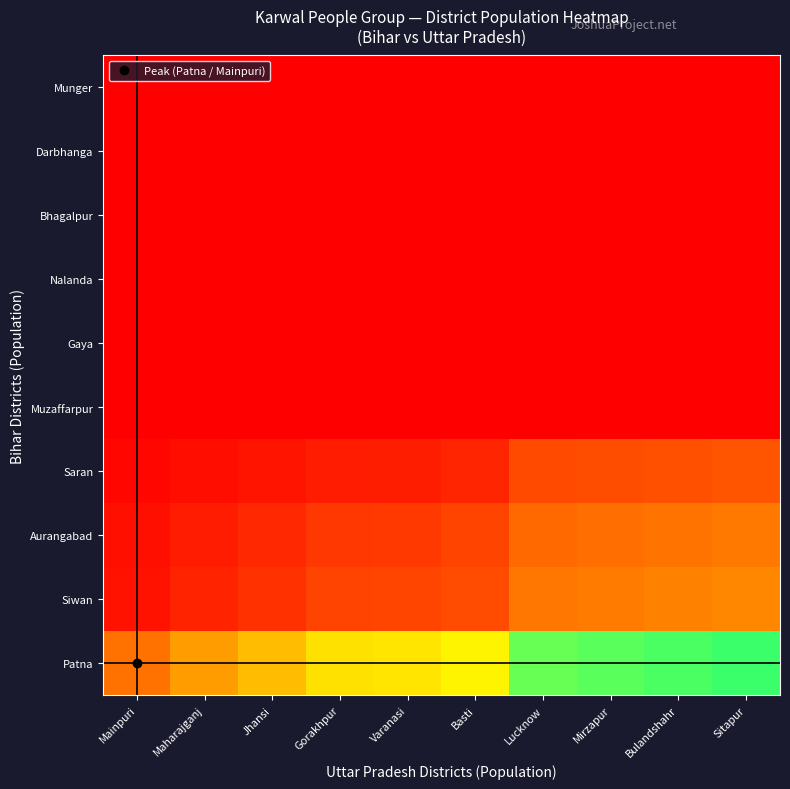

Between Varanasi and Basti, which series saw the biggest shift?

Patna